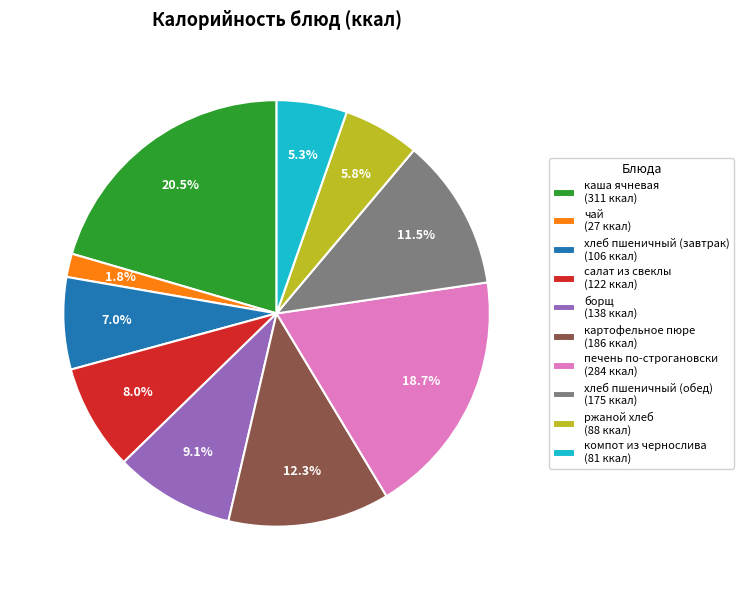

What is the smallest slice in the pie chart?

чай